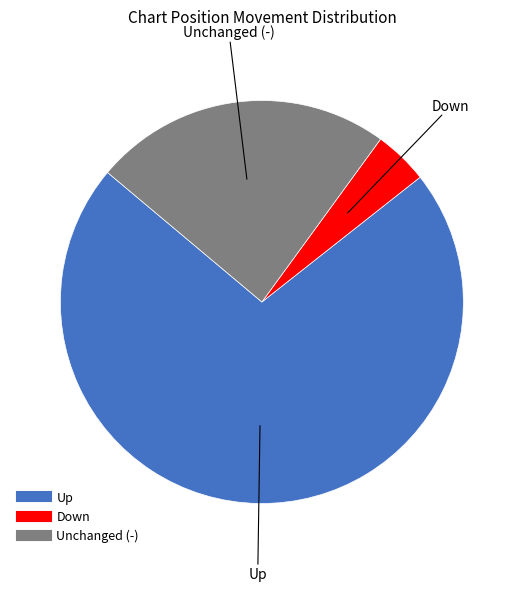

Is there any slice that represents more than half of the pie?

Yes